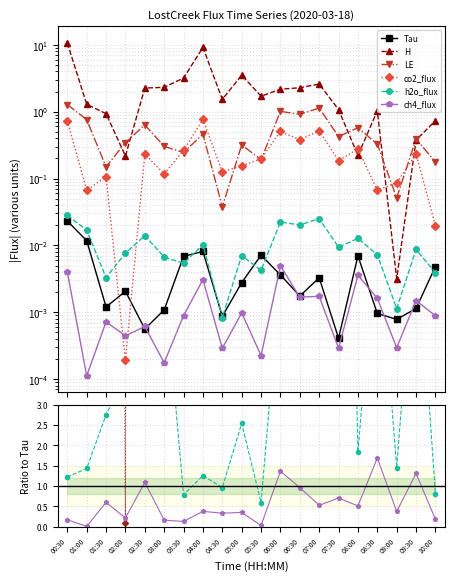

Does the chart display data point markers on the line(s)?

Yes